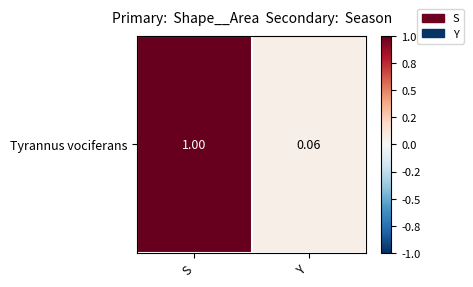

What is the greatest value displayed?

1.0